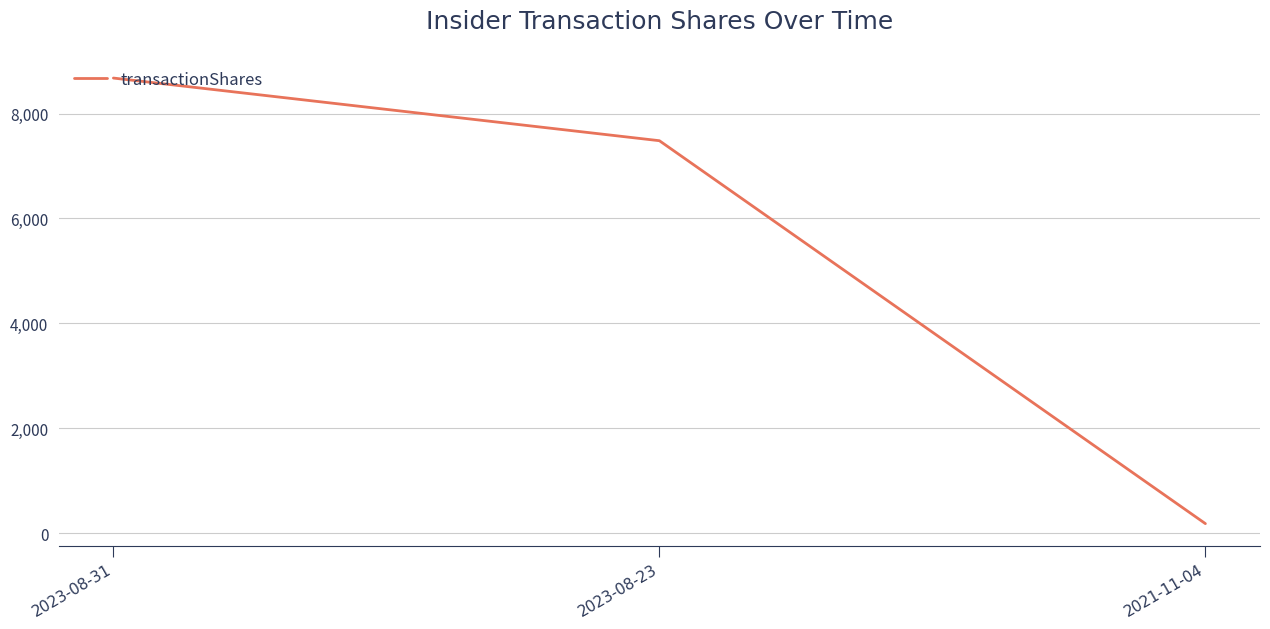

What is the change in value from 2023-08-31 to 2023-08-23?

-1194